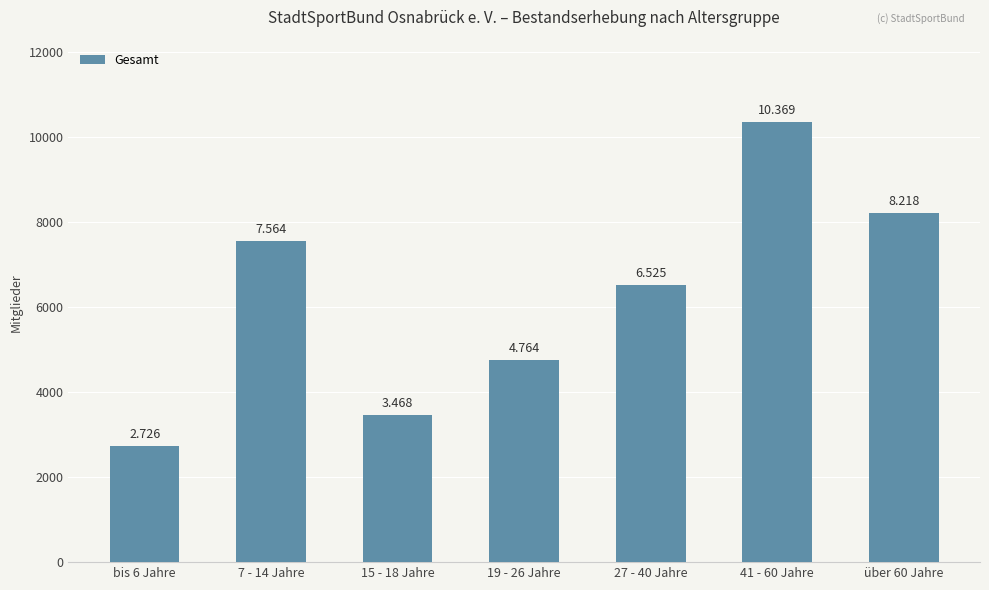

What is the sum of all values?

43634